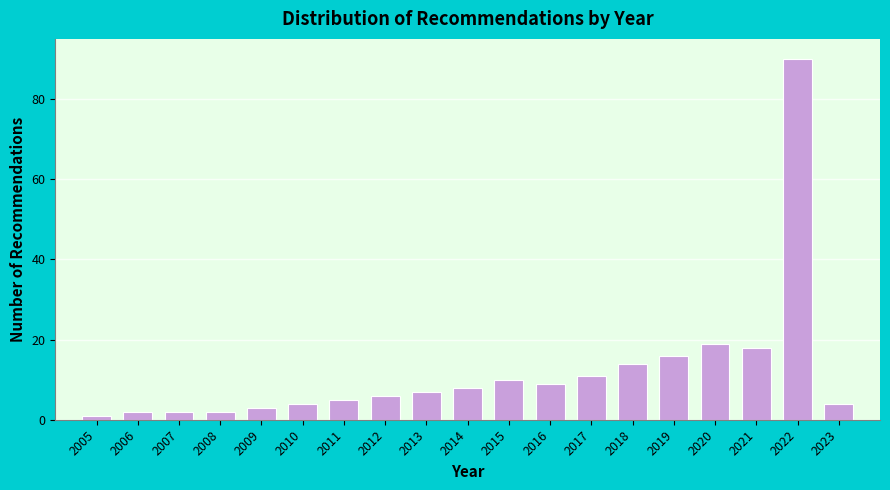

Reading right to left, list all the values displayed in this chart.

4	90	18	19	16	14	11	9	10	8	7	6	5	4	3	2	2	2	1